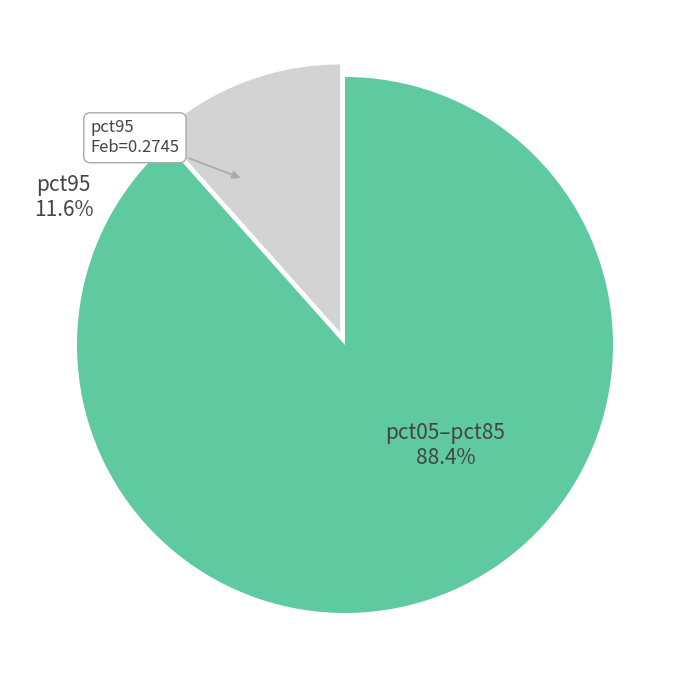

Does any single category account for the majority?

Yes